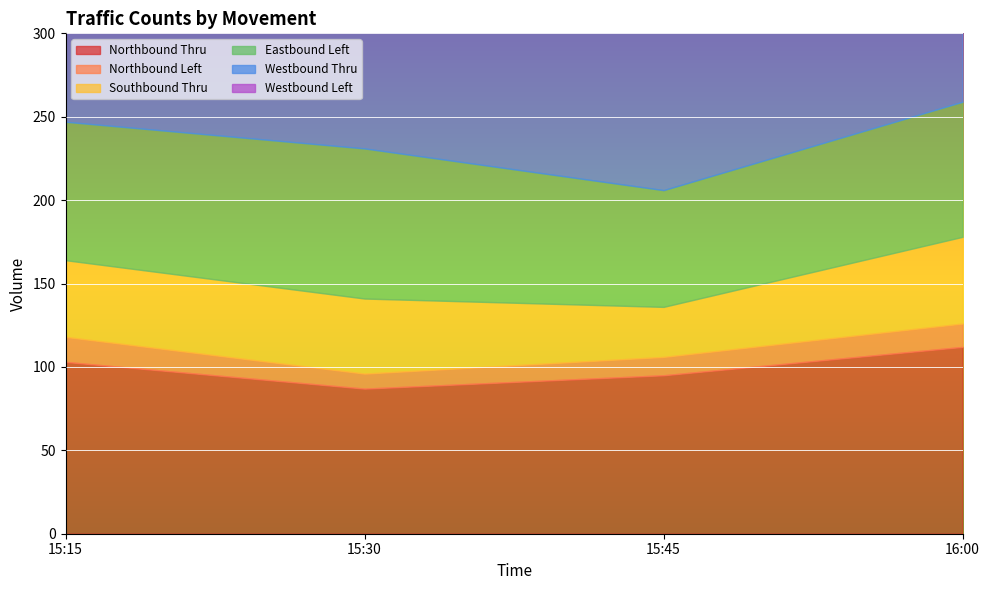

Which series changed the most between 15:15 and 16:00?

Westbound Thru